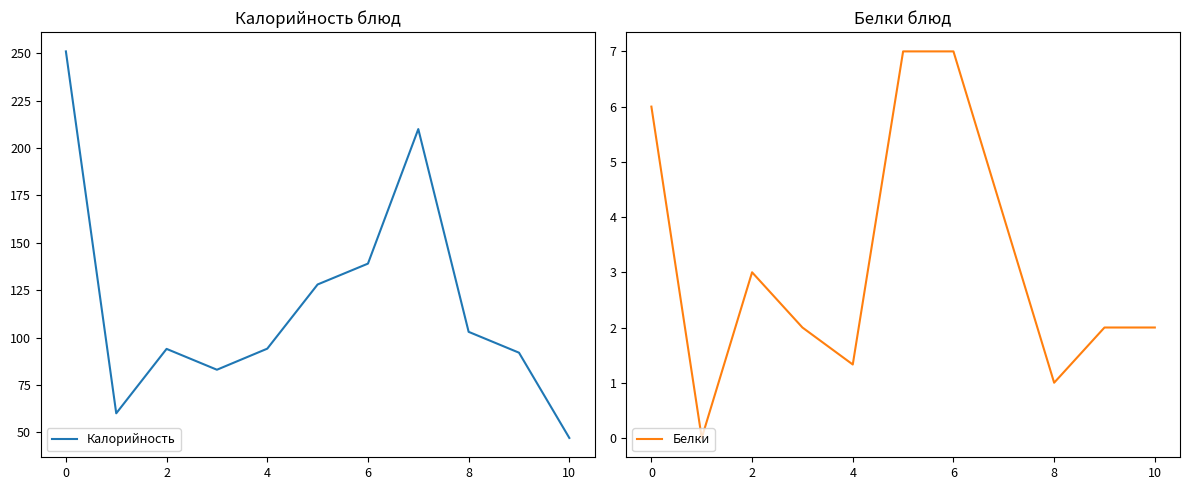

True or false: Белки has a value of 0.5 at 8.

False